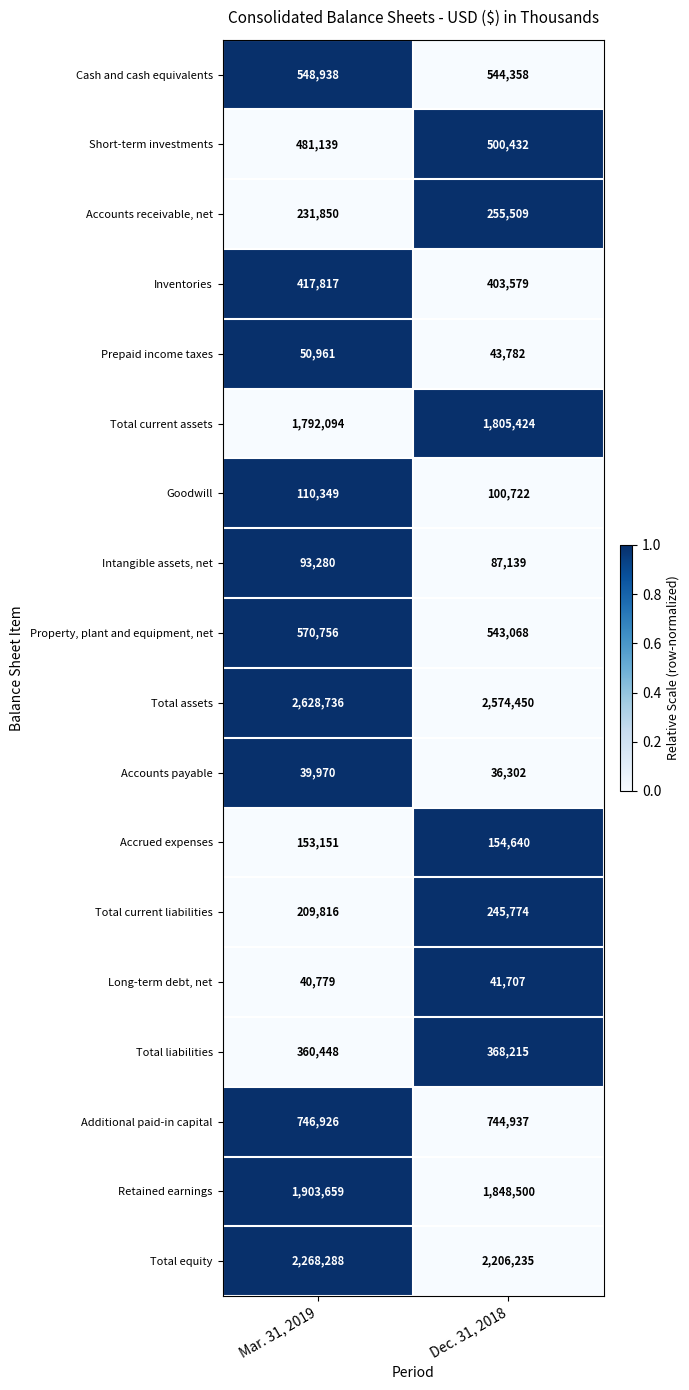

Between Mar. 31, 2019 and Dec. 31, 2018, which series saw the biggest shift?

Total equity